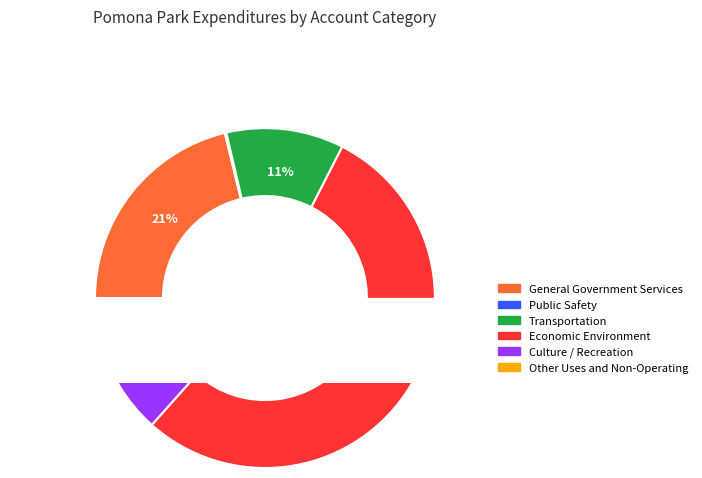

The Other Uses and Non-Operating slice represents 4% of the pie. True or false?

True